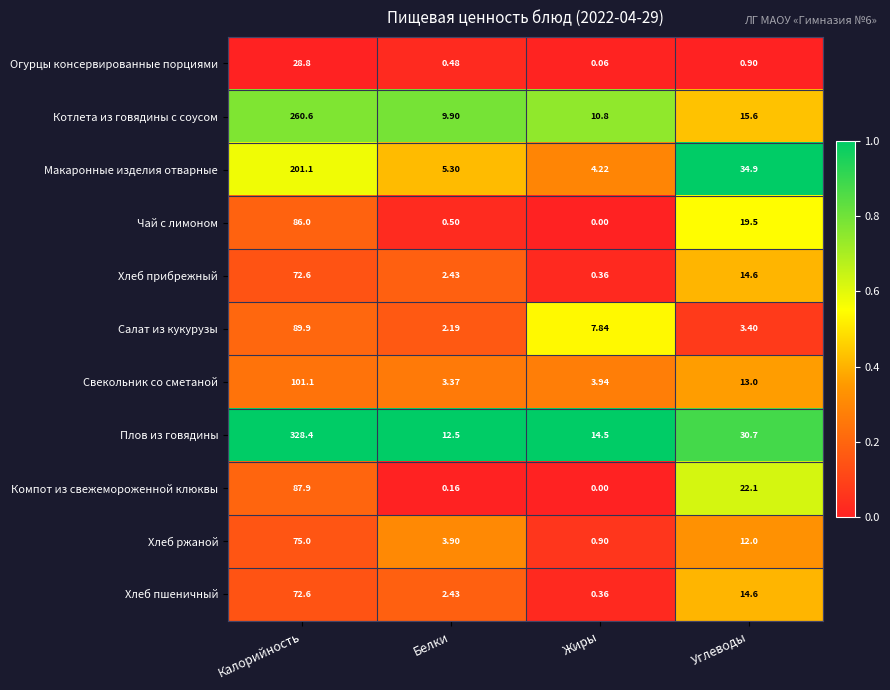

Which category has the lowest value across all series?

Жиры